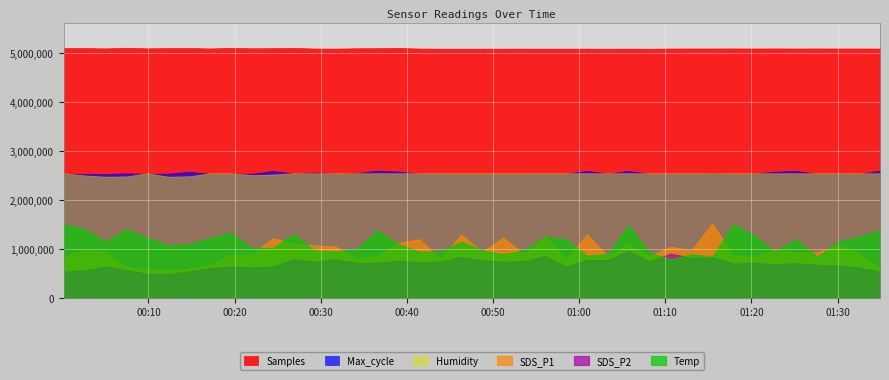

At which label does SDS_P2 reach its peak?

2020/12/31 01:05:45